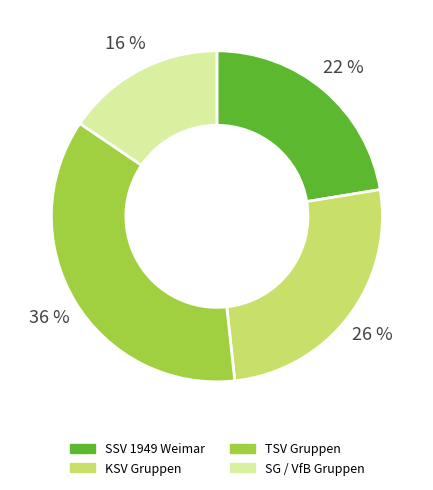

How many segments does this pie chart have?

4